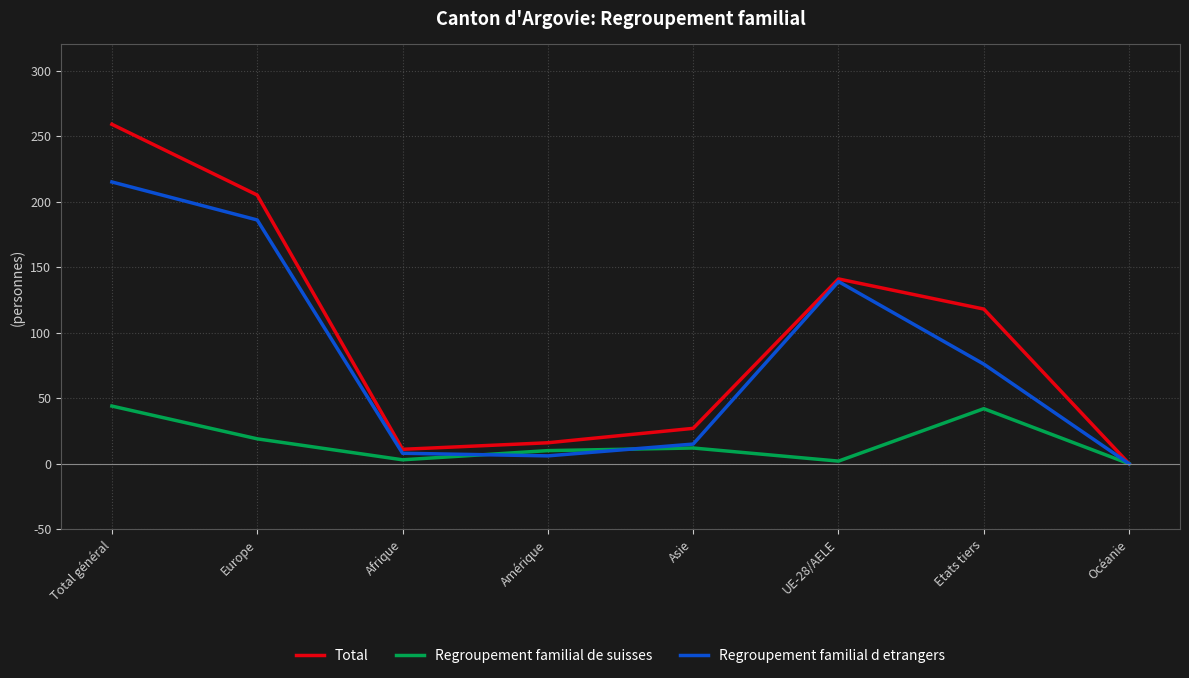

What is the sum of the Regroupement familial de suisses values at Amérique and Asie?

22